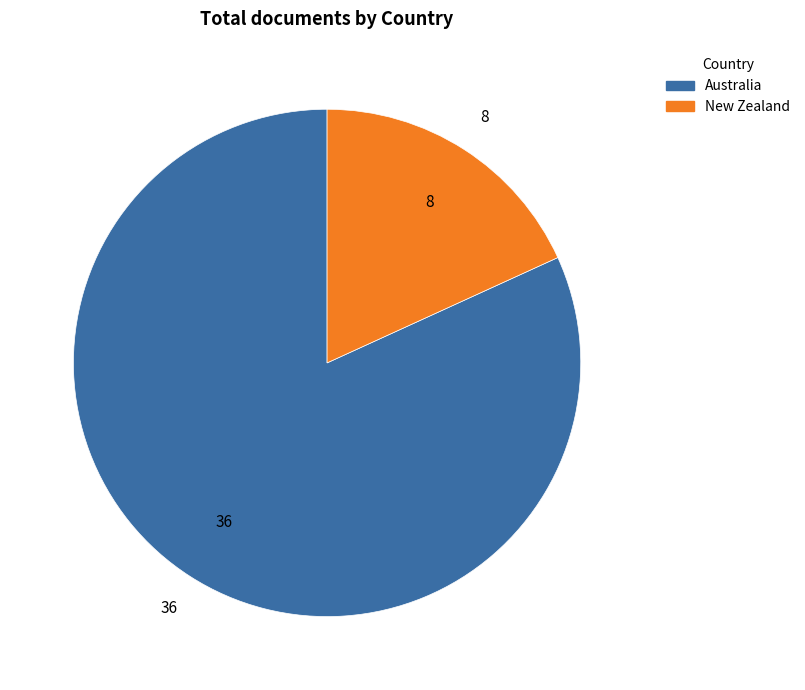

How many segments does this pie chart have?

2